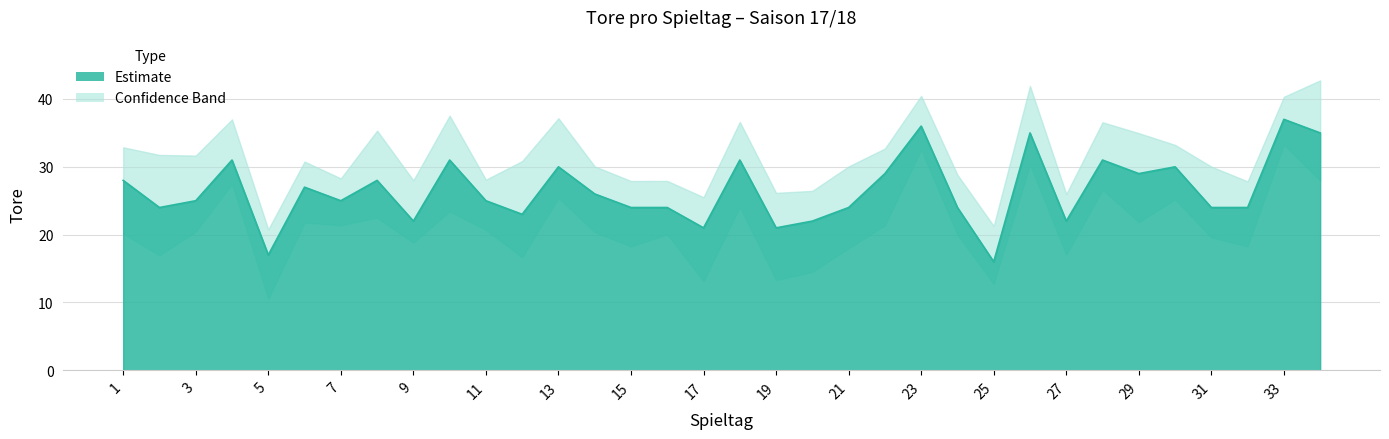

True or false: the data shows 47 at 28.

False